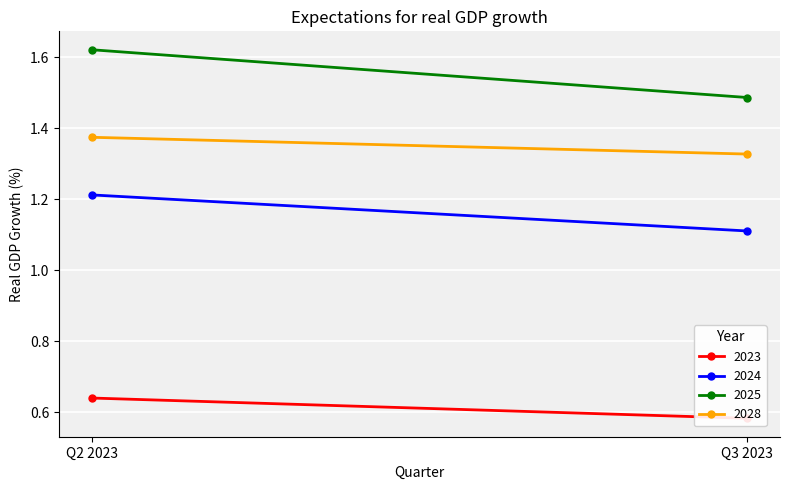

What are all the series names shown in the legend?

2023, 2024, 2025, 2028